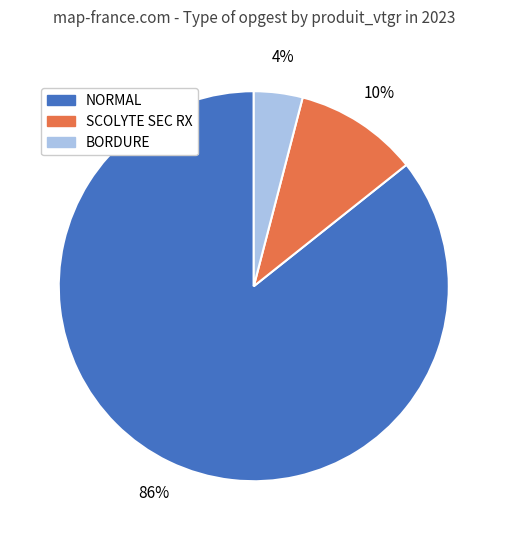

Is there a majority slice in this chart?

Yes